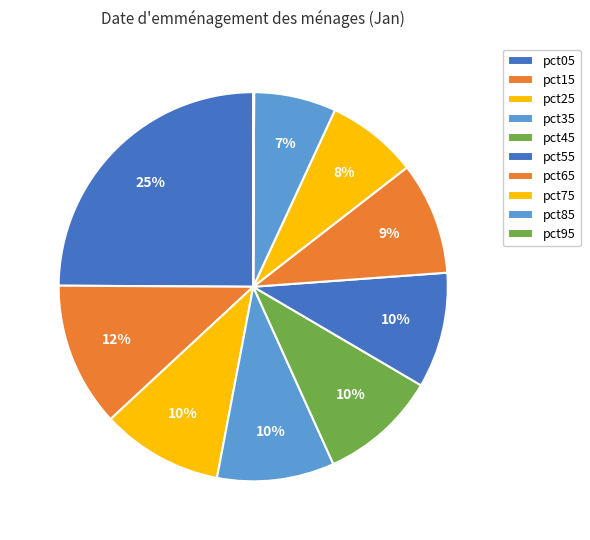

The pct85 slice represents 12% of the pie. True or false?

False